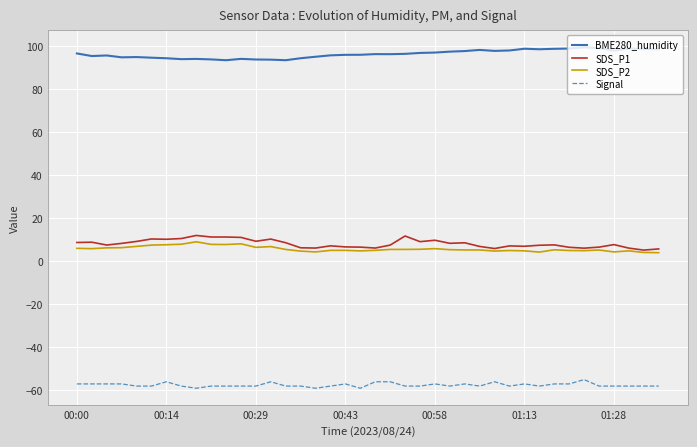

What is the minimum value shown in the chart?

-59.0